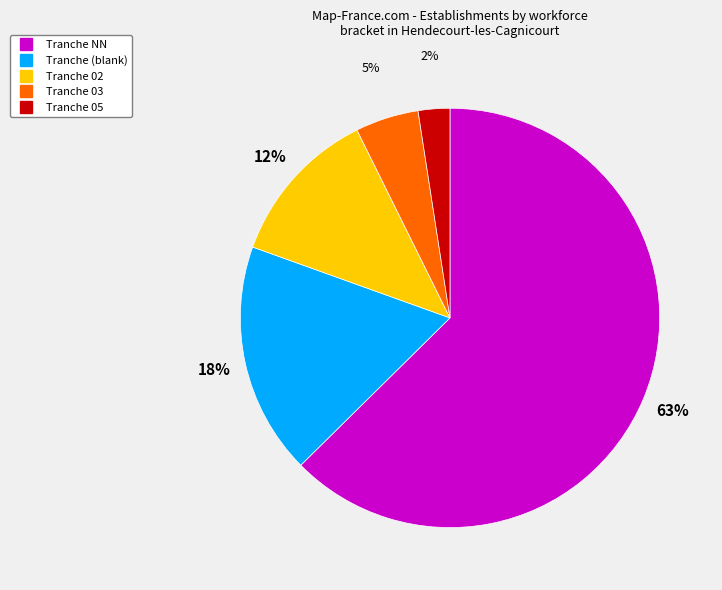

Is there a majority slice in this chart?

Yes